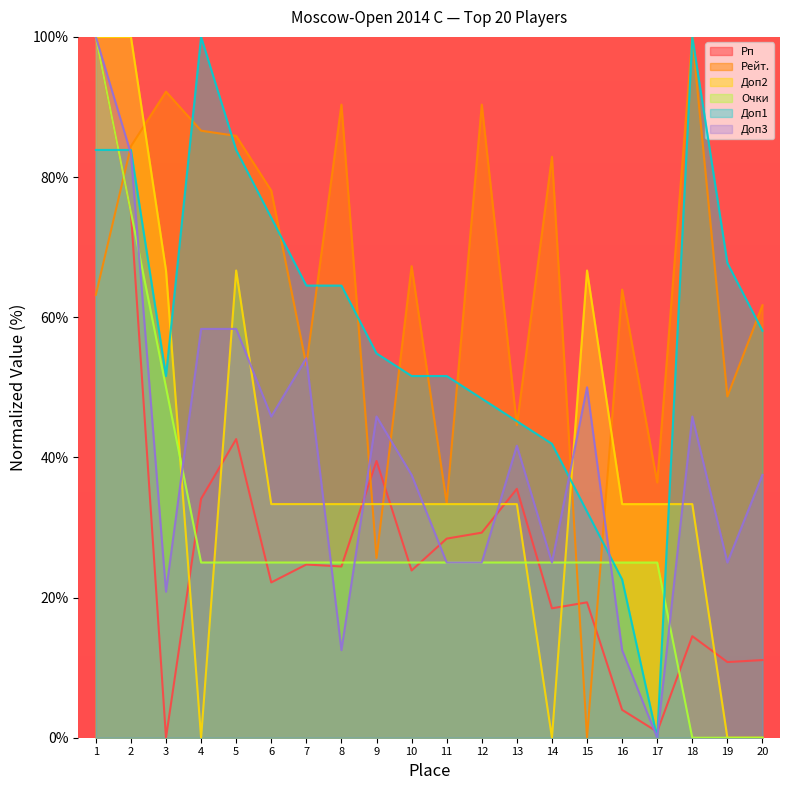

How many positive values does the Доп1 series have?

19